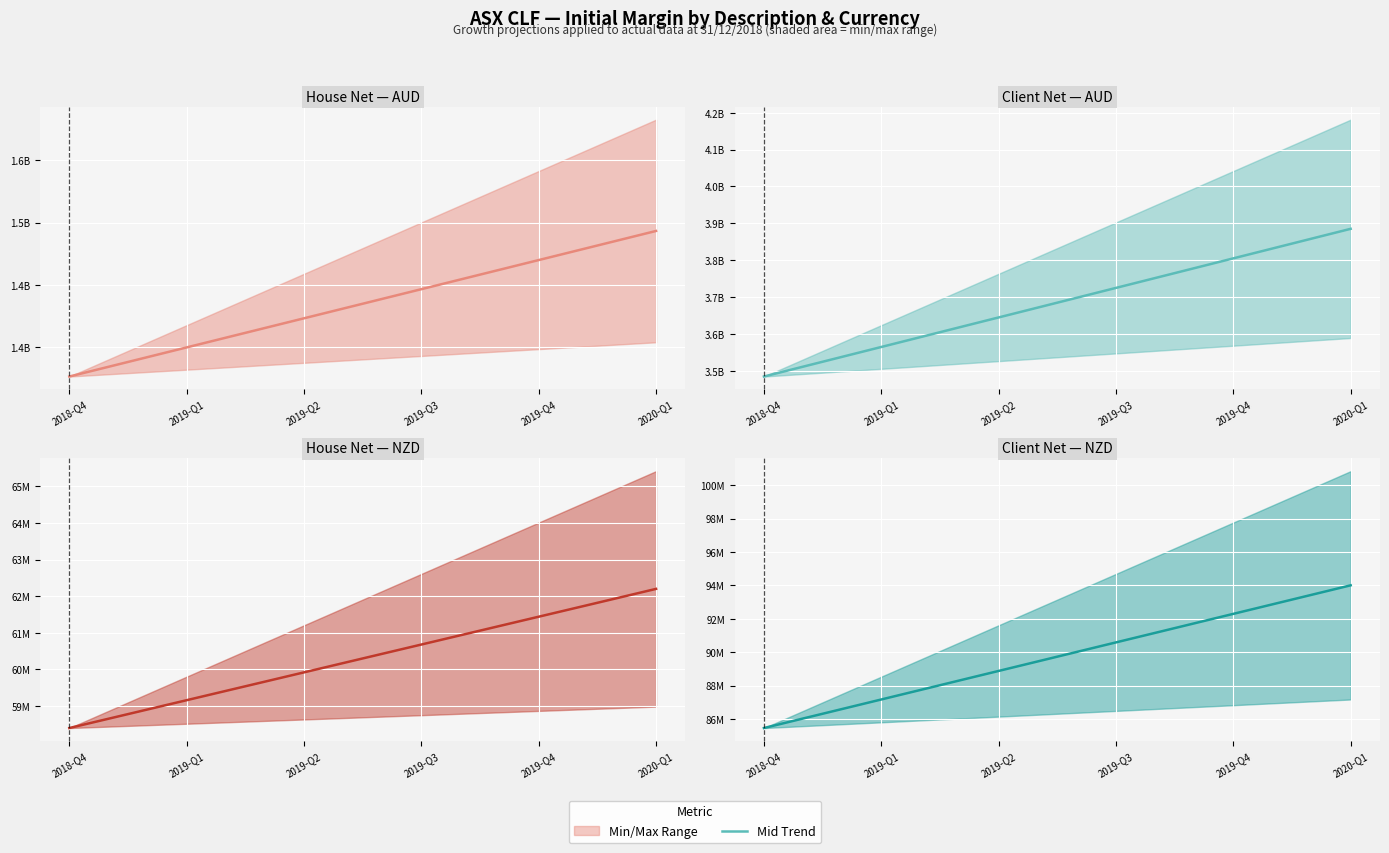

Which series changed the most between 2018-Q4 and 2019-Q2?

Client_Net_AUD (mid)